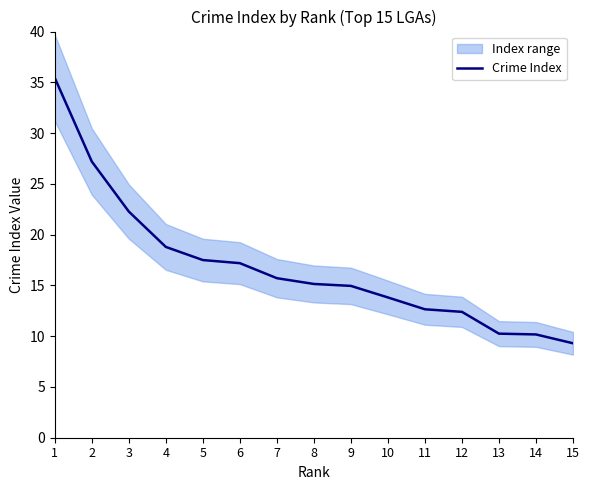

At which label is the value closest to 22?

3